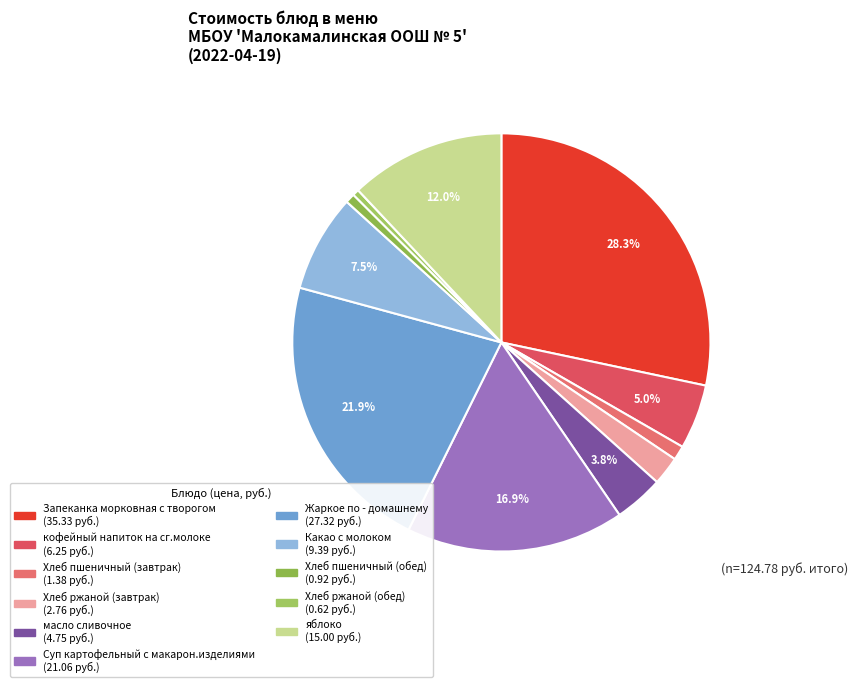

Which slice is the smallest?

Хлеб ржаной (обед)